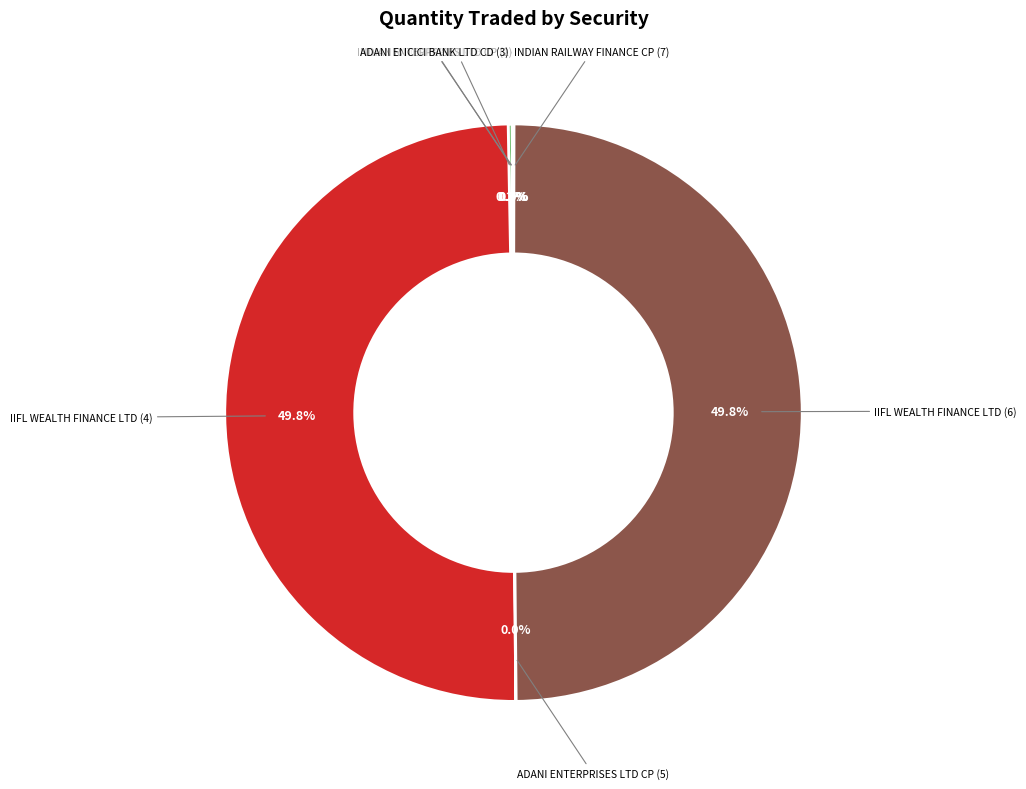

What is the change in value from INDIAN RAILWAY FINANCE CP (1) to IIFL WEALTH FINANCE LTD (6)?

+1198500